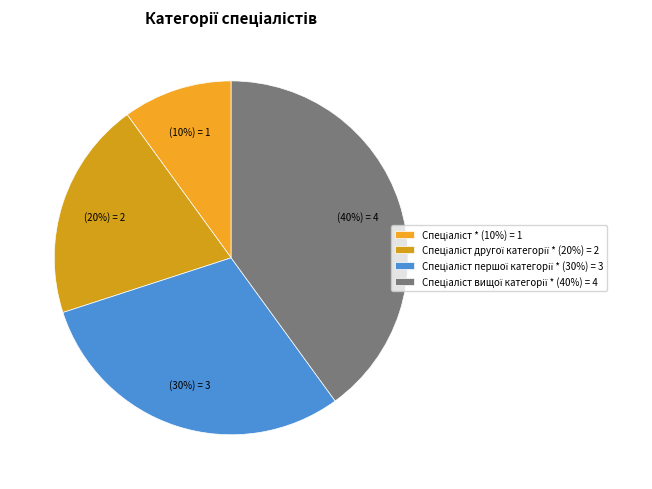

Which category has the smallest portion of the pie?

Спеціаліст